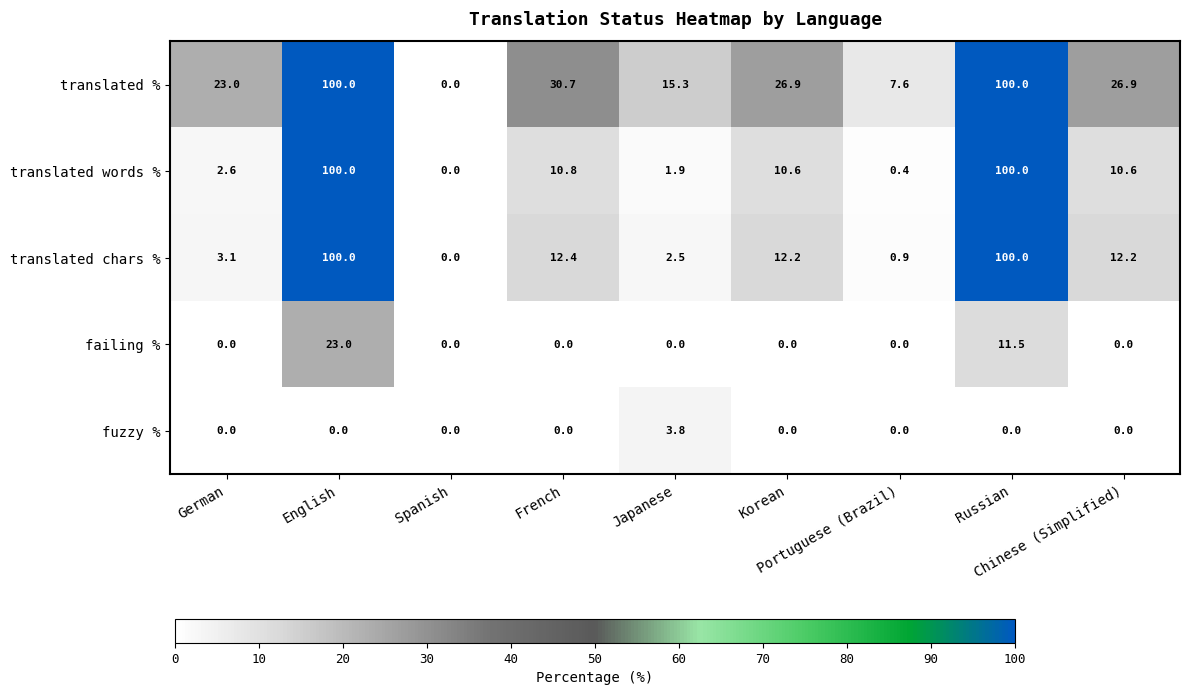

What is the greatest value displayed?

100.0